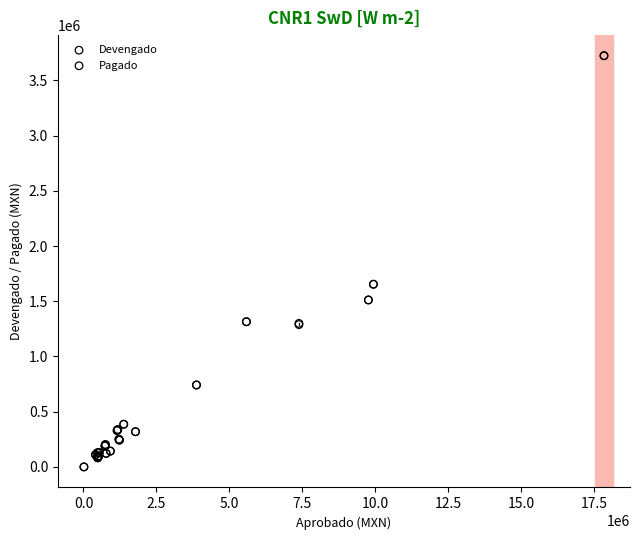

What are all the series names shown in the legend?

Devengado, Pagado